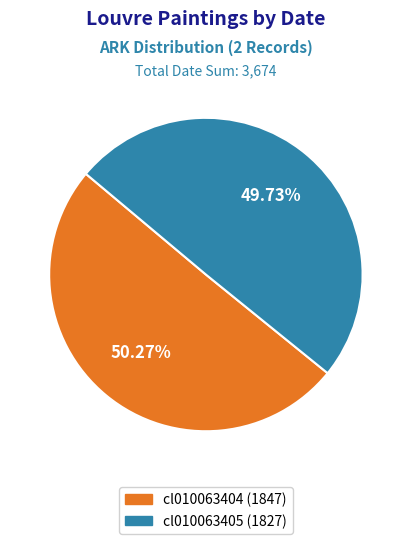

Is it true that cl010063404 is 40% of the pie?

False